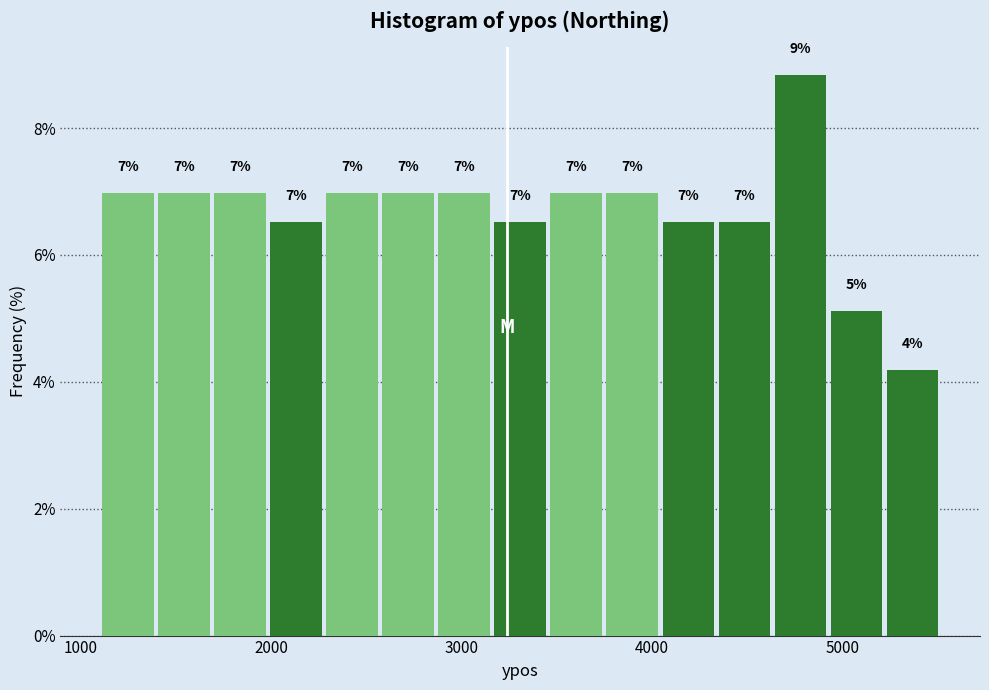

Read against the x-axis, roughly where is the centre of the tallest bar?

4800